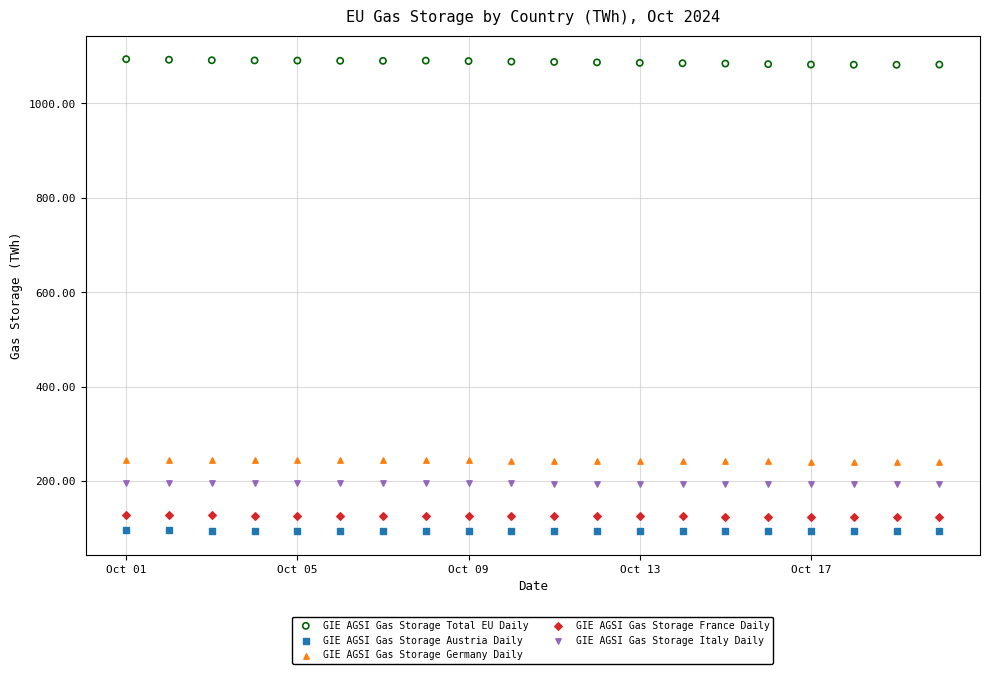

Which series reaches the maximum Y coordinate?

GIE AGSI Gas Storage Total EU Daily